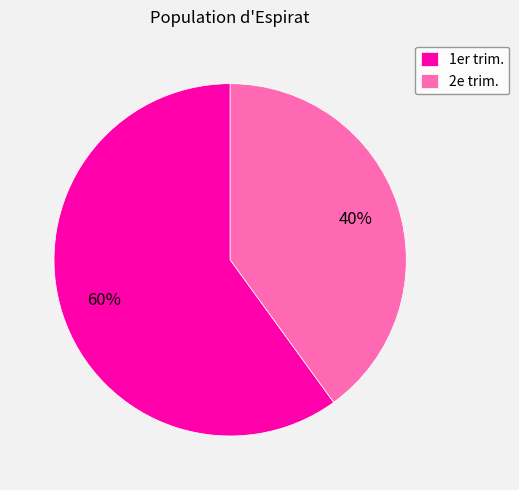

What percentage is the 2e trim. slice, to the nearest percent?

40%